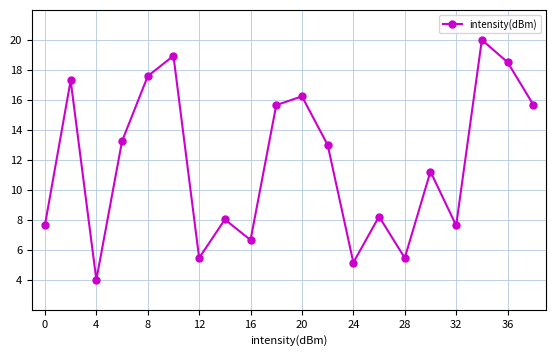

What is the value of the 11th point from the left?

16.2